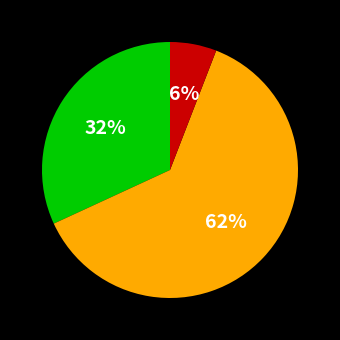

Is there a majority slice in this chart?

Yes